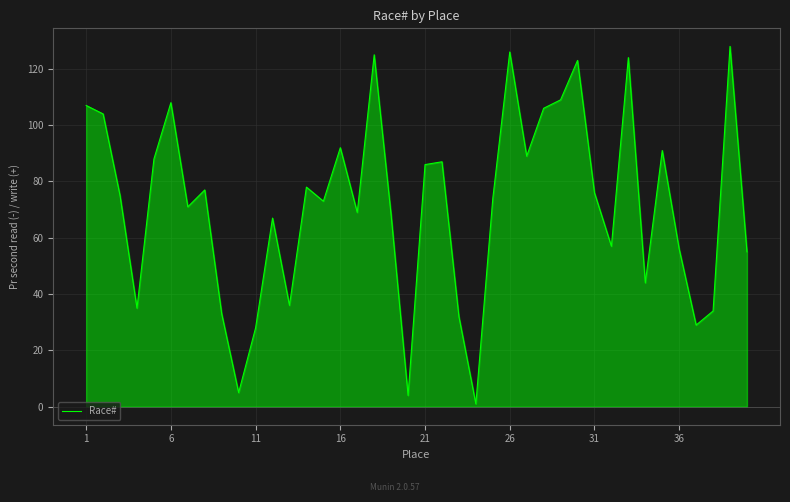

What is the greatest value displayed?

128